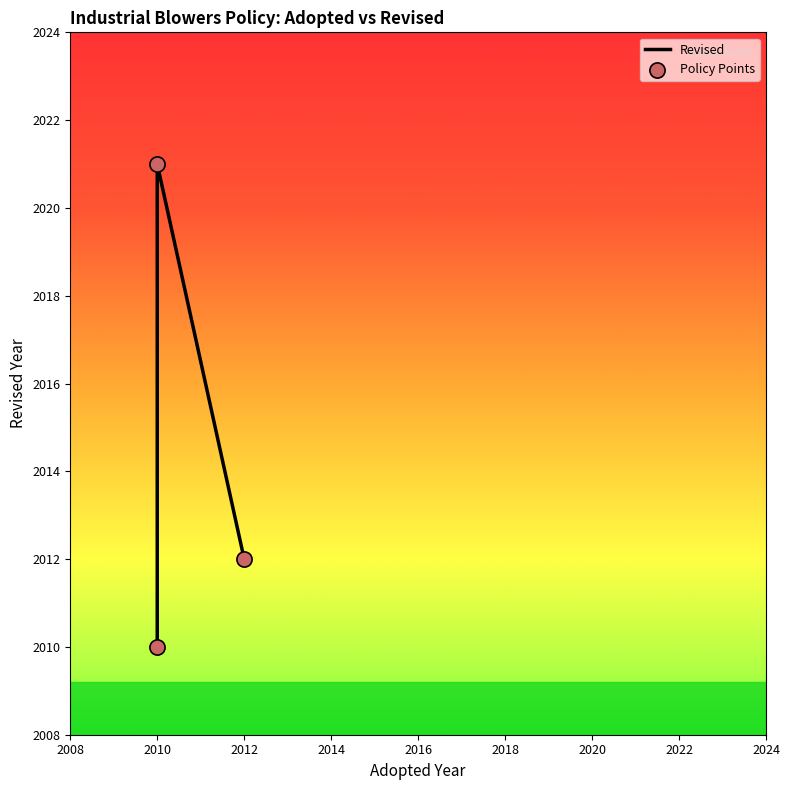

What are all the series names shown in the legend?

Revised, Policy Points